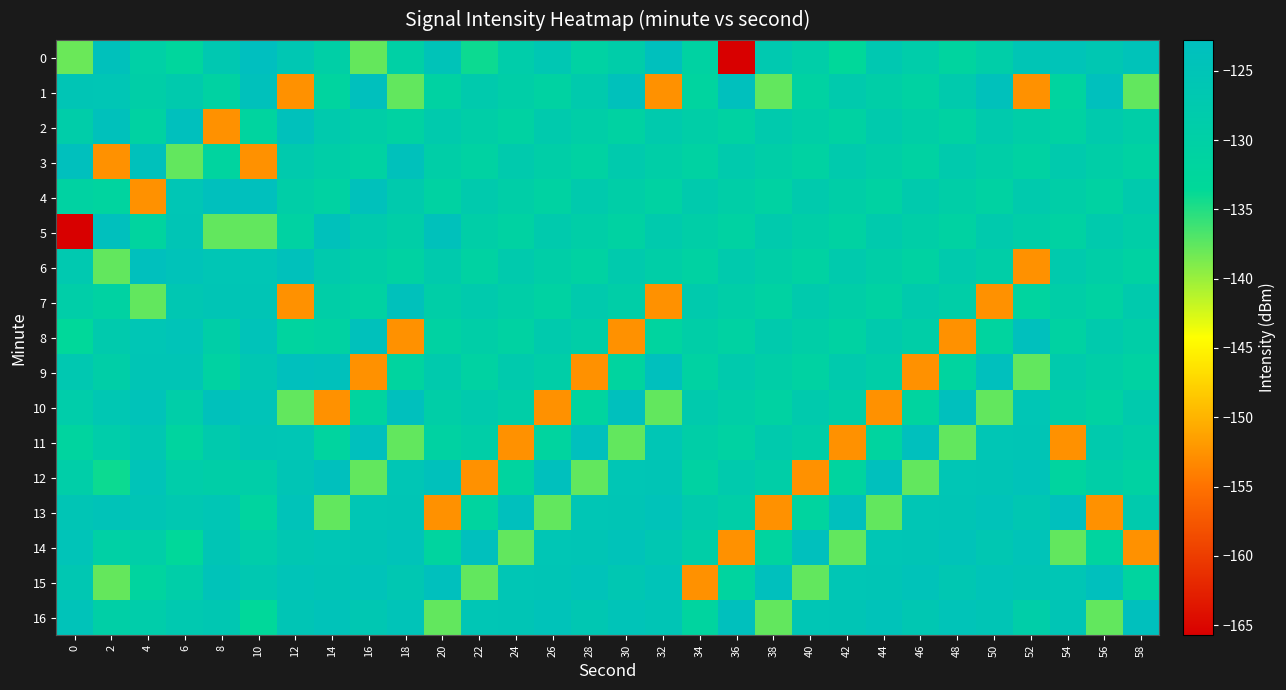

Reading left to right, list all the values displayed in this chart.

0: 0=-138.0	2=-123.8	4=-129.9	6=-132.3	8=-126.8	10=-122.8	12=-126.2	14=-129.6	16=-137.7	18=-130.0	20=-124.7	22=-134.1	24=-128.6	26=-126.2	28=-130.7	30=-129.0	32=-123.4	34=-130.8	36=-165.7	38=-127.0	40=-129.3	42=-133.2	44=-126.7	46=-128.6	48=-131.6	50=-129.1	52=-125.5	54=-124.9	56=-126.3	58=-124.5
1: 0=-125.6	2=-125.7	4=-129.3	6=-127.7	8=-130.9	10=-123.8	12=-152.6	14=-131.8	16=-123.4	18=-137.7	20=-130.9	22=-127.7	24=-129.3	26=-130.9	28=-127.7	30=-123.8	32=-152.6	34=-131.8	36=-123.4	38=-137.7	40=-130.9	42=-127.7	44=-129.3	46=-130.9	48=-127.7	50=-123.8	52=-152.6	54=-131.8	56=-123.4	58=-137.7
2: 0=-129.0	2=-123.8	4=-130.9	6=-123.4	8=-152.6	10=-131.8	12=-123.8	14=-127.7	16=-129.3	18=-130.9	20=-127.7	22=-129.3	24=-130.9	26=-127.7	28=-129.3	30=-130.9	32=-127.7	34=-129.3	36=-130.9	38=-127.7	40=-129.3	42=-130.9	44=-127.7	46=-129.3	48=-130.9	50=-127.7	52=-129.3	54=-130.9	56=-127.7	58=-129.3
3: 0=-123.4	2=-152.6	4=-123.8	6=-137.7	8=-131.8	10=-152.6	12=-127.7	14=-129.3	16=-130.9	18=-123.8	20=-129.3	22=-130.9	24=-127.7	26=-129.3	28=-130.9	30=-127.7	32=-129.3	34=-130.9	36=-127.7	38=-129.3	40=-130.9	42=-127.7	44=-129.3	46=-130.9	48=-127.7	50=-129.3	52=-130.9	54=-127.7	56=-129.3	58=-130.9
4: 0=-130.8	2=-131.8	4=-152.6	6=-125.7	8=-123.4	10=-123.4	12=-129.3	14=-130.9	16=-123.8	18=-127.7	20=-130.9	22=-127.7	24=-129.3	26=-130.9	28=-127.7	30=-129.3	32=-130.9	34=-127.7	36=-129.3	38=-130.9	40=-127.7	42=-129.3	44=-130.9	46=-127.7	48=-129.3	50=-130.9	52=-127.7	54=-129.3	56=-130.9	58=-127.7
5: 0=-165.7	2=-123.4	4=-131.8	6=-125.6	8=-137.7	10=-137.7	12=-130.9	14=-123.8	16=-127.7	18=-129.3	20=-123.8	22=-129.3	24=-130.9	26=-127.7	28=-129.3	30=-130.9	32=-127.7	34=-129.3	36=-130.9	38=-127.7	40=-129.3	42=-130.9	44=-127.7	46=-129.3	48=-130.9	50=-127.7	52=-129.3	54=-130.9	56=-127.7	58=-129.3
6: 0=-127.0	2=-137.7	4=-123.4	6=-124.5	8=-125.7	10=-125.7	12=-123.8	14=-127.7	16=-129.3	18=-130.9	20=-127.7	22=-130.9	24=-127.7	26=-129.3	28=-130.9	30=-127.7	32=-129.3	34=-130.9	36=-127.7	38=-129.3	40=-130.9	42=-127.7	44=-129.3	46=-130.9	48=-127.7	50=-129.3	52=-152.6	54=-127.7	56=-129.3	58=-130.9
7: 0=-129.3	2=-130.9	4=-137.7	6=-126.3	8=-125.6	10=-125.6	12=-152.6	14=-129.3	16=-130.9	18=-123.8	20=-129.3	22=-127.7	24=-129.3	26=-130.9	28=-127.7	30=-129.3	32=-152.6	34=-127.7	36=-129.3	38=-130.9	40=-127.7	42=-129.3	44=-130.9	46=-127.7	48=-129.3	50=-152.6	52=-131.8	54=-129.3	56=-130.9	58=-127.7
8: 0=-133.2	2=-127.7	4=-125.7	6=-124.9	8=-129.3	10=-124.5	12=-131.8	14=-130.9	16=-123.8	18=-152.6	20=-130.9	22=-129.3	24=-130.9	26=-127.7	28=-129.3	30=-152.6	32=-131.8	34=-129.3	36=-130.9	38=-127.7	40=-129.3	42=-130.9	44=-127.7	46=-129.3	48=-152.6	50=-131.8	52=-123.4	54=-130.9	56=-127.7	58=-129.3
9: 0=-126.7	2=-129.3	4=-125.6	6=-125.5	8=-130.9	10=-126.3	12=-123.4	14=-123.8	16=-152.6	18=-131.8	20=-127.7	22=-130.9	24=-127.7	26=-129.3	28=-152.6	30=-131.8	32=-123.4	34=-130.9	36=-127.7	38=-129.3	40=-130.9	42=-127.7	44=-129.3	46=-152.6	48=-131.8	50=-123.4	52=-137.7	54=-127.7	56=-129.3	58=-130.9
10: 0=-128.6	2=-126.2	4=-124.5	6=-129.1	8=-123.8	10=-124.9	12=-137.7	14=-152.6	16=-131.8	18=-123.4	20=-129.3	22=-127.7	24=-129.3	26=-152.6	28=-131.8	30=-123.4	32=-137.7	34=-127.7	36=-129.3	38=-130.9	40=-127.7	42=-129.3	44=-152.6	46=-131.8	48=-123.4	50=-137.7	52=-125.7	54=-129.3	56=-130.9	58=-127.7
11: 0=-131.6	2=-128.6	4=-126.3	6=-131.6	8=-127.7	10=-125.5	12=-125.7	14=-131.8	16=-123.4	18=-137.7	20=-130.9	22=-129.3	24=-152.6	26=-131.8	28=-123.4	30=-137.7	32=-125.7	34=-129.3	36=-130.9	38=-127.7	40=-129.3	42=-152.6	44=-131.8	46=-123.4	48=-137.7	50=-125.7	52=-125.6	54=-152.6	56=-127.7	58=-129.3
12: 0=-129.1	2=-134.1	4=-124.9	6=-128.6	8=-129.3	10=-129.1	12=-125.6	14=-123.4	16=-137.7	18=-125.7	20=-123.8	22=-152.6	24=-131.8	26=-123.4	28=-137.7	30=-125.7	32=-125.6	34=-130.9	36=-127.7	38=-129.3	40=-152.6	42=-131.8	44=-123.4	46=-137.7	48=-125.7	50=-125.6	52=-124.5	54=-131.8	56=-129.3	58=-130.9
13: 0=-125.5	2=-124.7	4=-125.5	6=-126.7	8=-125.7	10=-131.6	12=-124.5	14=-137.7	16=-125.7	18=-125.6	20=-152.6	22=-131.8	24=-123.4	26=-137.7	28=-125.7	30=-125.6	32=-124.5	34=-127.7	36=-129.3	38=-152.6	40=-131.8	42=-123.4	44=-137.7	46=-125.7	48=-125.6	50=-124.5	52=-126.3	54=-123.4	56=-152.6	58=-127.7
14: 0=-124.9	2=-130.0	4=-129.1	6=-133.2	8=-125.6	10=-128.6	12=-126.3	14=-125.7	16=-125.6	18=-124.5	20=-131.8	22=-123.4	24=-137.7	26=-125.7	28=-125.6	30=-124.5	32=-126.3	34=-129.3	36=-152.6	38=-131.8	40=-123.4	42=-137.7	44=-125.7	46=-125.6	48=-124.5	50=-126.3	52=-124.9	54=-137.7	56=-131.8	58=-152.6
15: 0=-126.3	2=-137.7	4=-131.6	6=-129.3	8=-124.5	10=-126.7	12=-124.9	14=-125.6	16=-124.5	18=-126.3	20=-123.4	22=-137.7	24=-125.7	26=-125.6	28=-124.5	30=-126.3	32=-124.9	34=-152.6	36=-131.8	38=-123.4	40=-137.7	42=-125.7	44=-125.6	46=-124.5	48=-126.3	50=-124.9	52=-125.5	54=-125.7	56=-123.4	58=-131.8
16: 0=-124.5	2=-129.6	4=-128.6	6=-127.0	8=-126.3	10=-133.2	12=-125.5	14=-124.5	16=-126.3	18=-124.9	20=-137.7	22=-125.7	24=-125.6	26=-124.5	28=-126.3	30=-124.9	32=-125.5	34=-131.8	36=-123.4	38=-137.7	40=-125.7	42=-125.6	44=-124.5	46=-126.3	48=-124.9	50=-125.5	52=-129.1	54=-125.6	56=-137.7	58=-123.4